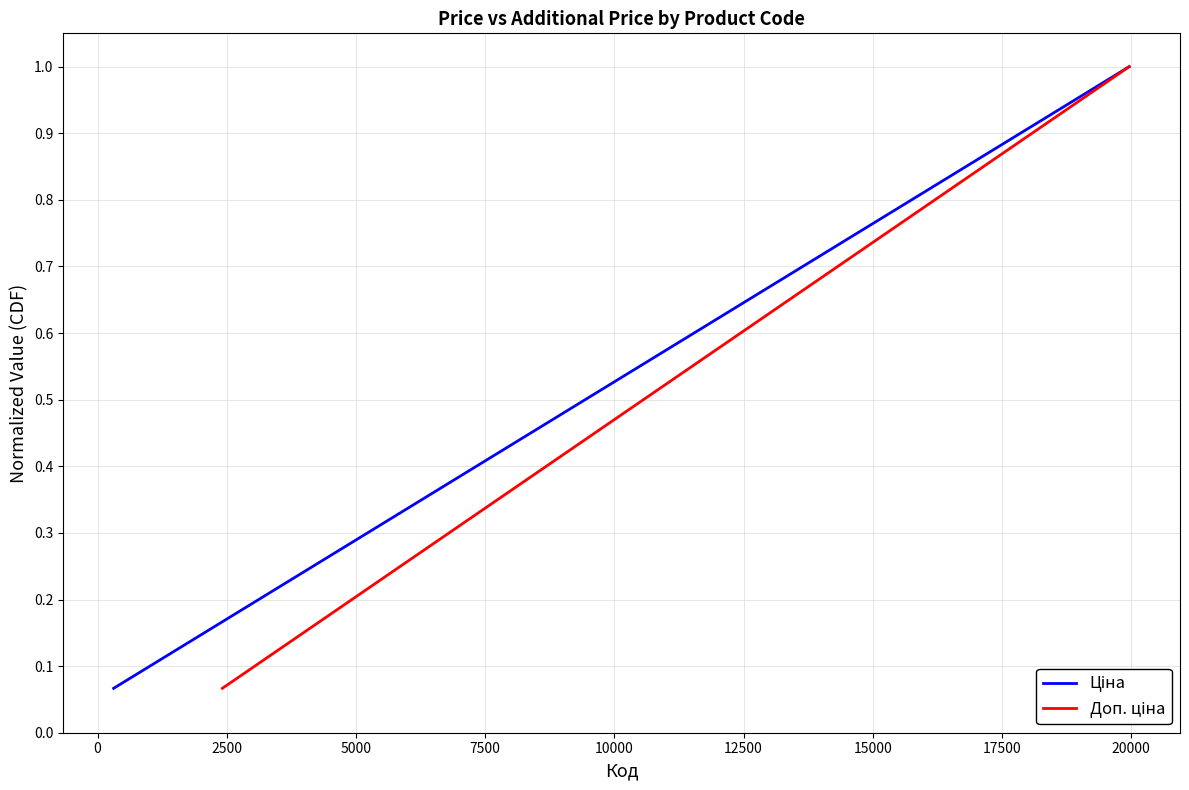

The Ціна series shows 0.1 at 10000. True or false?

False